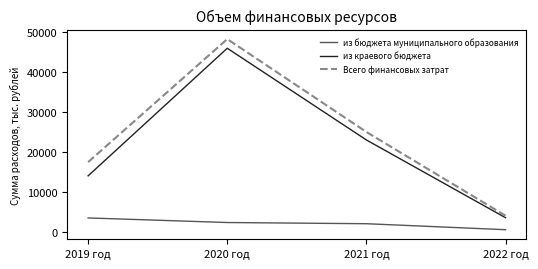

Rank the series by their maximum value, from lowest to highest.

из бюджета муниципального образования, из краевого бюджета, Всего финансовых затрат